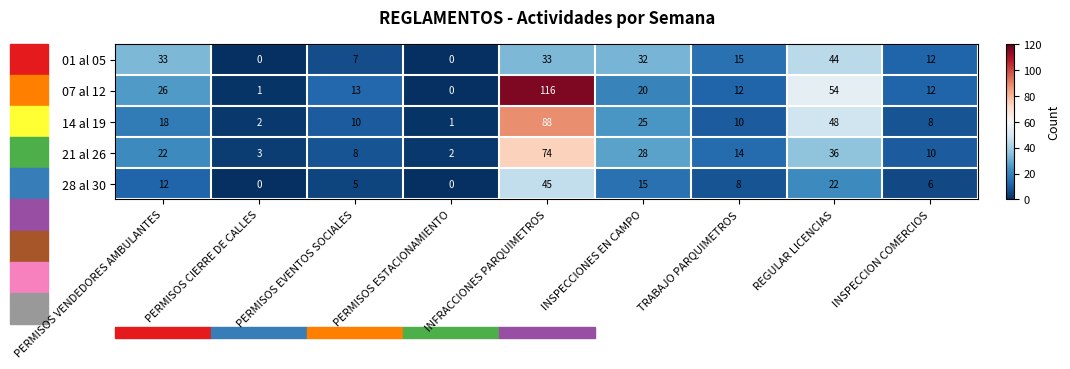

Which category has the highest value in the 07 al 12 series?

INFRACCIONES PARQUIMETROS